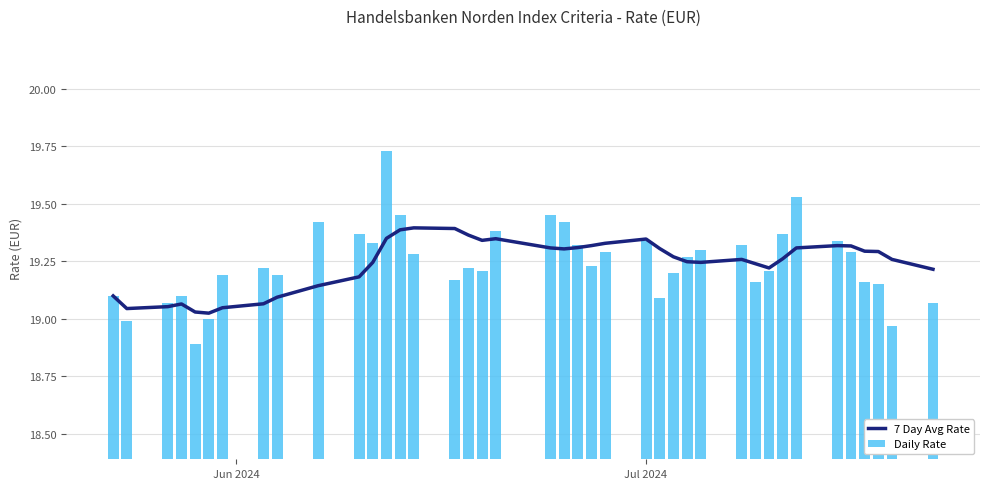

What is the sum of all Daily Rate values?

769.8